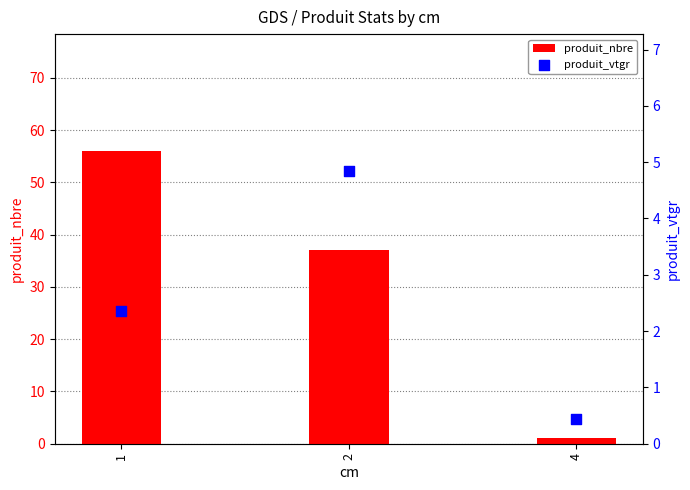

Which series reaches the maximum Y coordinate?

produit_nbre